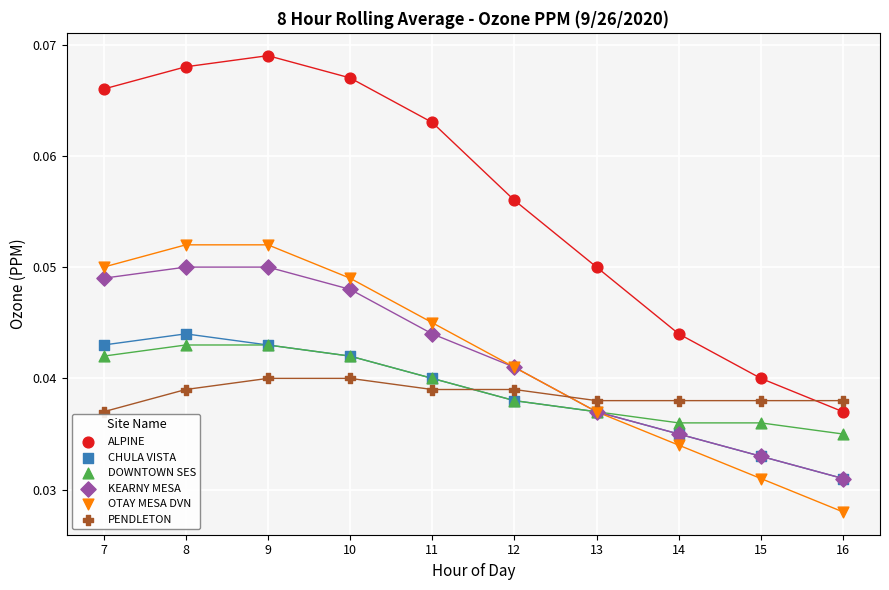

Which series has the largest Y range (max minus min)?

ALPINE